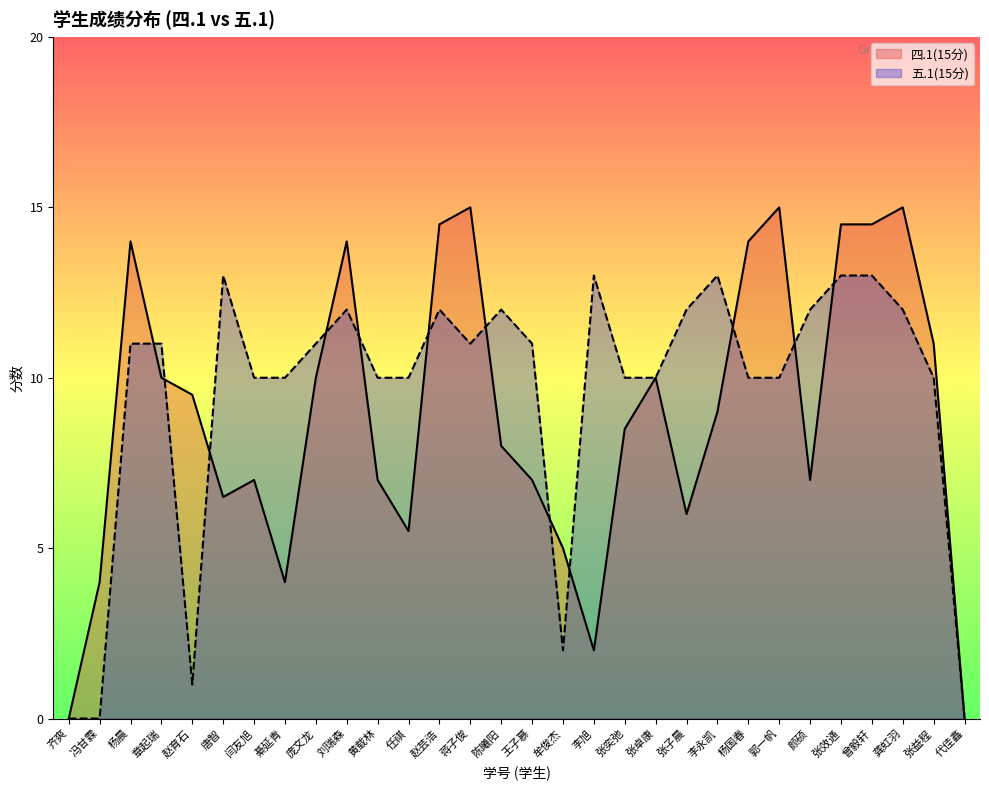

Between 闫友旭 and 杨晨, which is larger?

杨晨